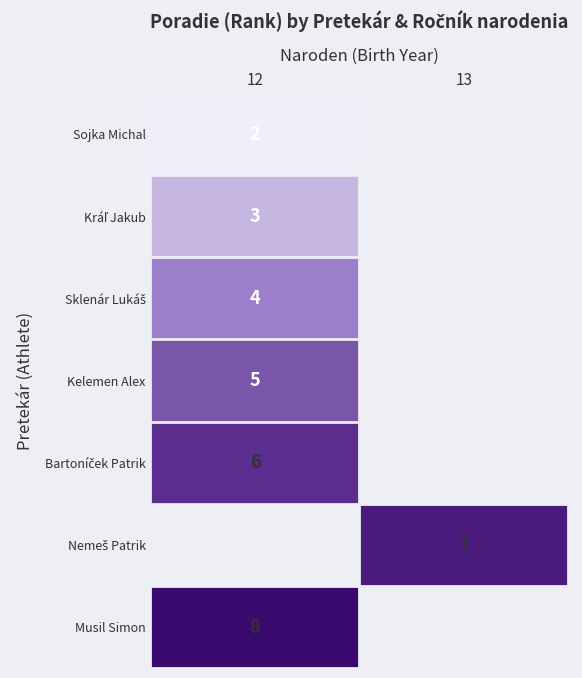

The value of Musil Simon at 12 is 13. True or false?

False